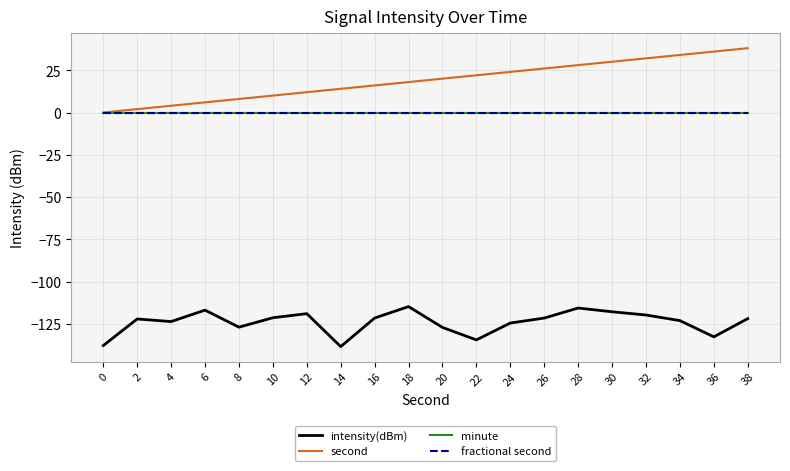

True or false: fractional second and intensity(dBm) cross at least once.

False